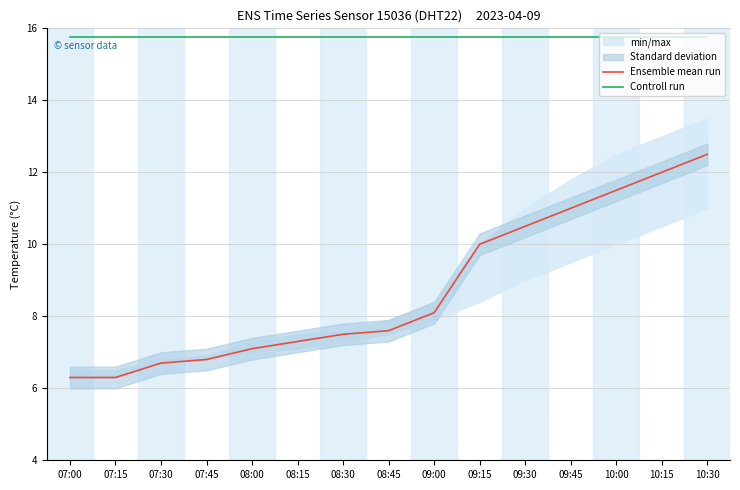

What is the sum of all Ensemble mean run values?

131.2